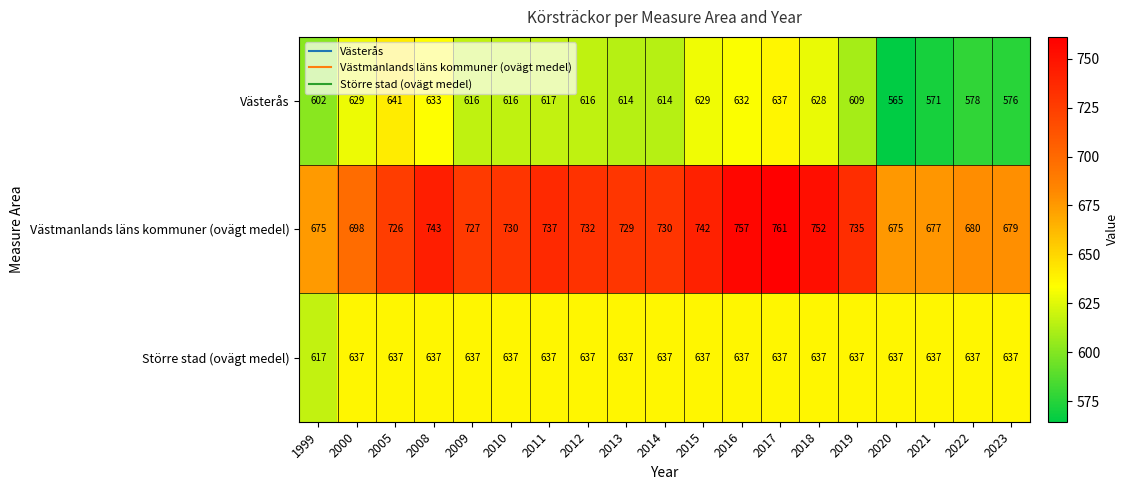

The Västmanlands läns kommuner (ovägt medel) series shows 1183 at 1999. True or false?

False